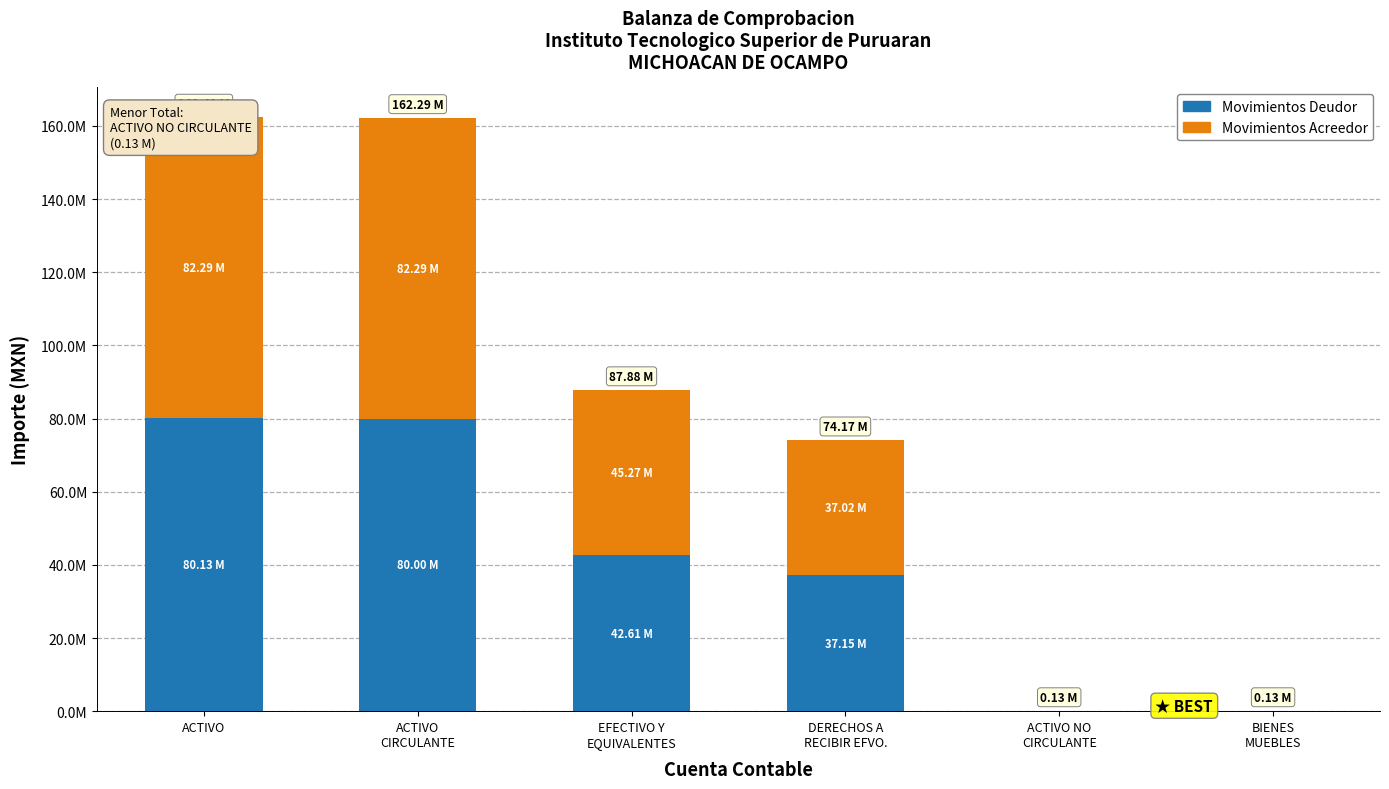

Is it true that Movimientos Acreedor equals -28974170.7 at BIENES
MUEBLES?

False